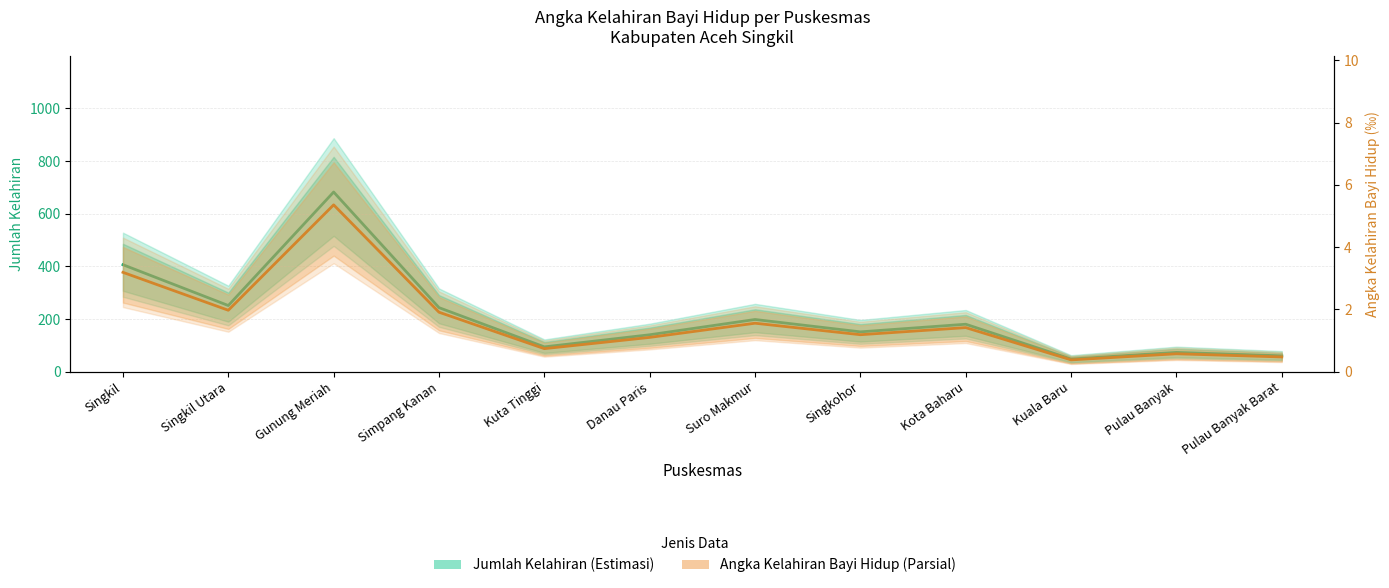

Does the chart display data point markers on the line(s)?

No